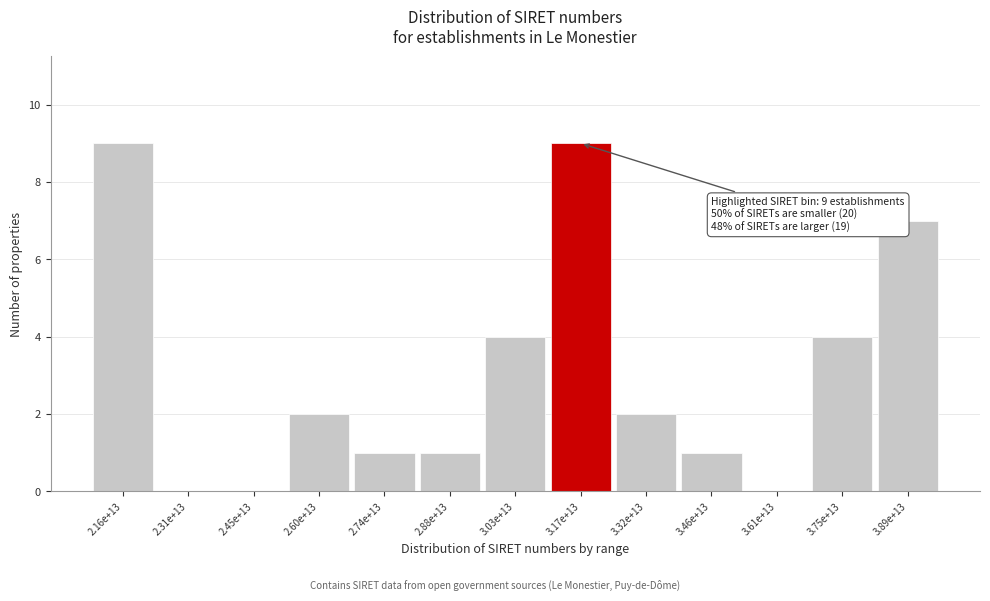

Reading right to left, extract all data points from this chart.

3.89e+13=7	3.75e+13=4	3.61e+13=0	3.46e+13=1	3.32e+13=2	3.17e+13=9	3.03e+13=4	2.88e+13=1	2.74e+13=1	2.60e+13=2	2.45e+13=0	2.31e+13=0	2.16e+13=9